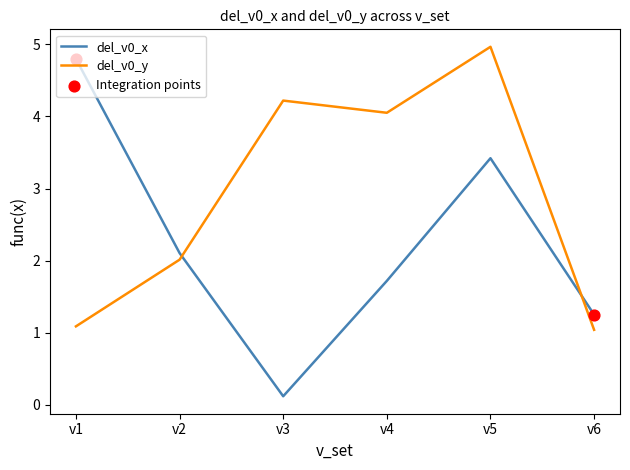

Is the value of del_v0_x at v1 greater than the value of del_v0_y at v6?

Yes